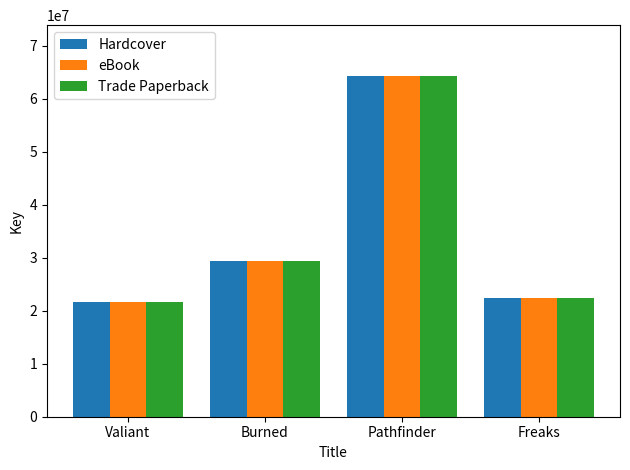

List the labels in order of Trade Paperback value, smallest first.

Valiant, Freaks, Burned, Pathfinder